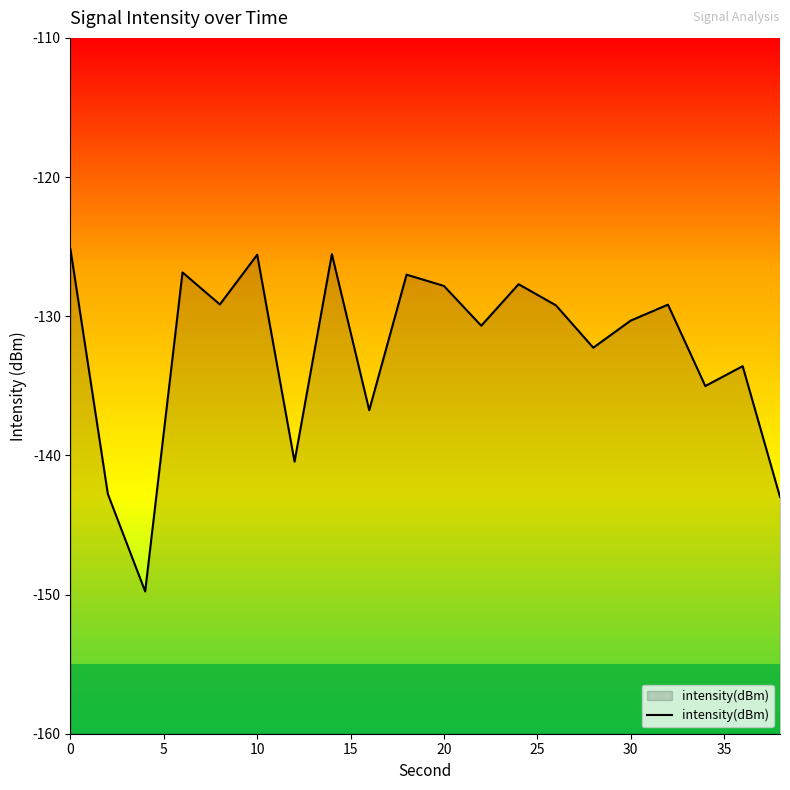

The value at 20 is -26.6. True or false?

False